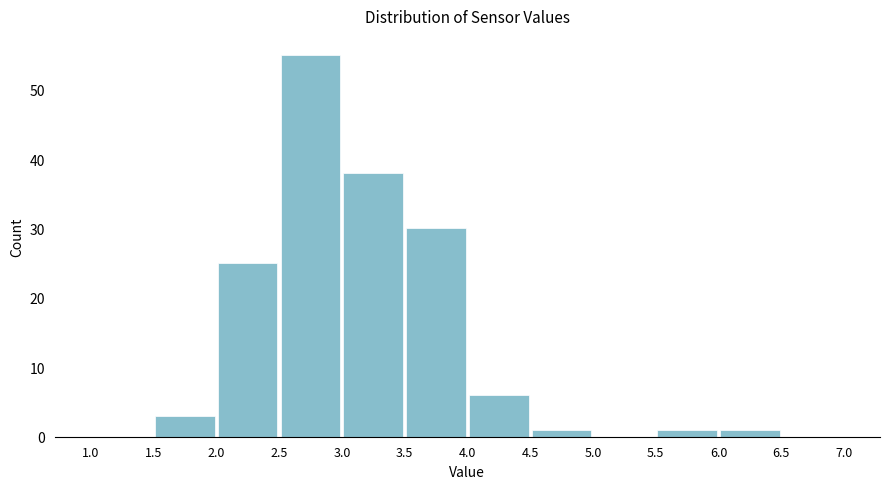

Reading left to right, list every bar in this chart as the range it spans on the x-axis followed by its height. The values are not printed on the chart, so give them approximately, as read against the axis.

1.0 to 1.5: 0
1.5 to 2.0: 3
2.0 to 2.5: 25
2.5 to 3.0: 55
3.0 to 3.5: 38
3.5 to 4.0: 30
4.0 to 4.5: 6
4.5 to 5.0: 1
5.0 to 5.5: 0
5.5 to 6.0: 1
6.0 to 6.5: 1
6.5 to 7.0: 0